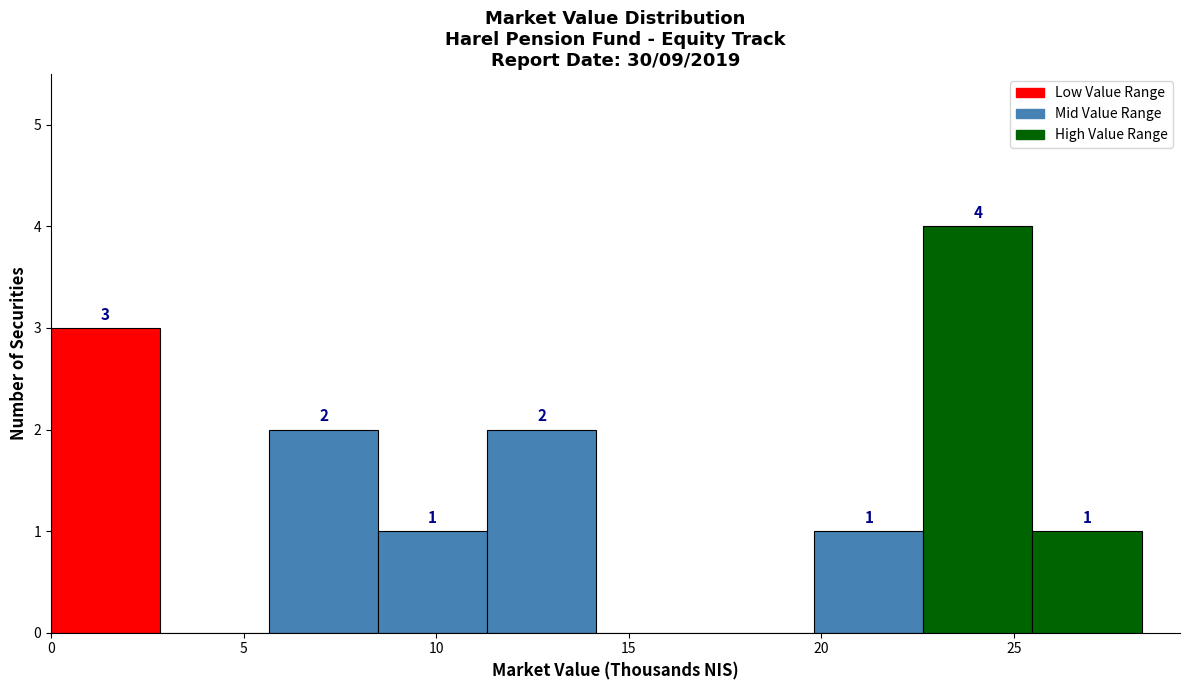

Which range on the x-axis has the tallest bar?

22.5 to 25.5